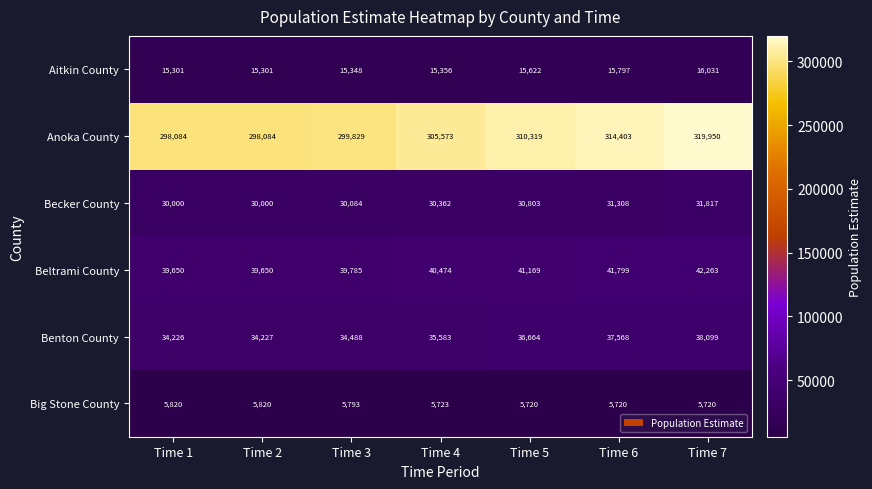

What is the maximum value shown in the chart?

319950